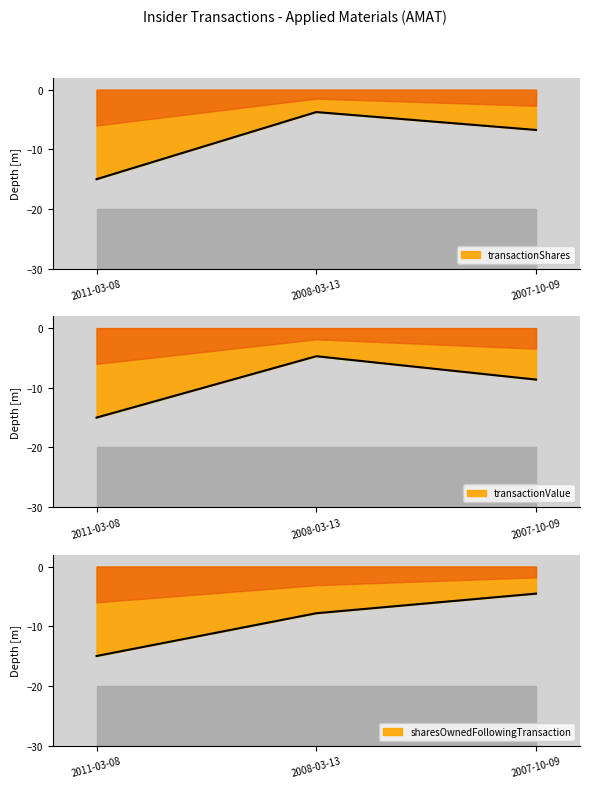

The value of transactionShares at 2011-03-08 is -15.0. True or false?

True